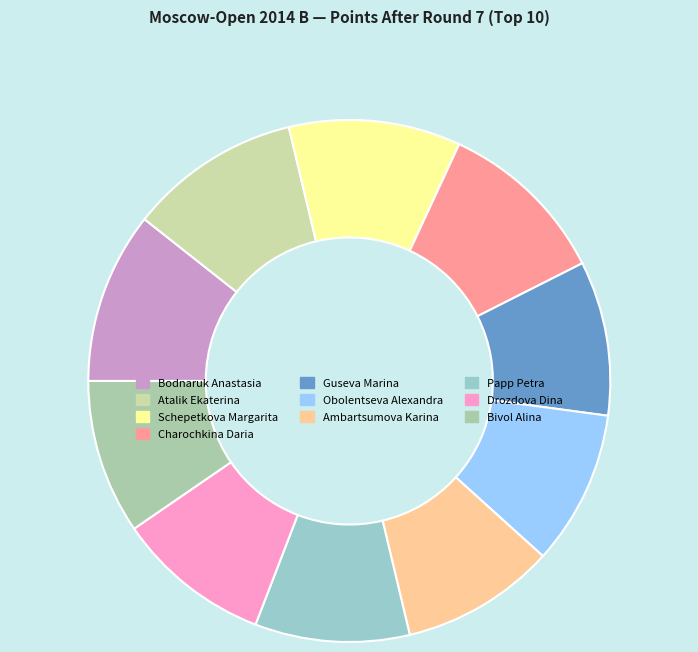

Does any single category account for the majority?

No